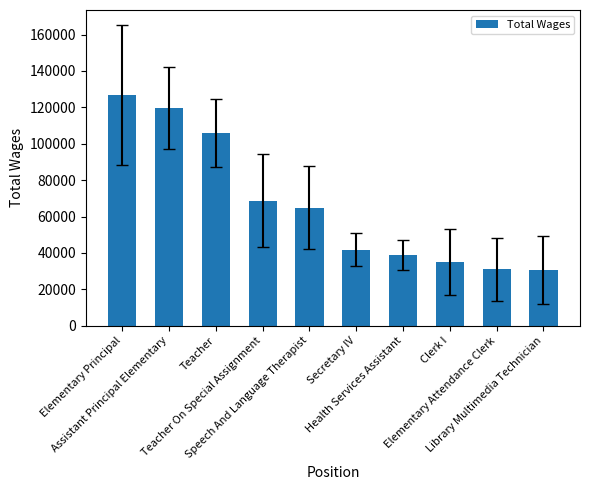

Where is the data nearest to the value 78832?

Teacher On Special Assignment